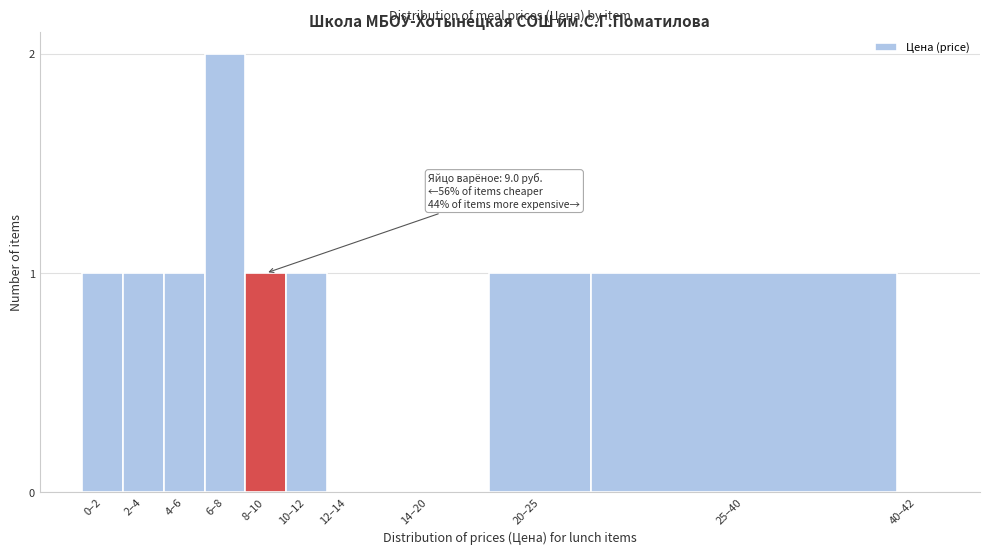

Reading left to right, what are all the values shown in this chart?

0–2=1	2–4=1	4–6=1	6–8=2	8–10=1	10–12=1	12–14=0	14–20=0	20–25=1	25–40=1	40–42=0